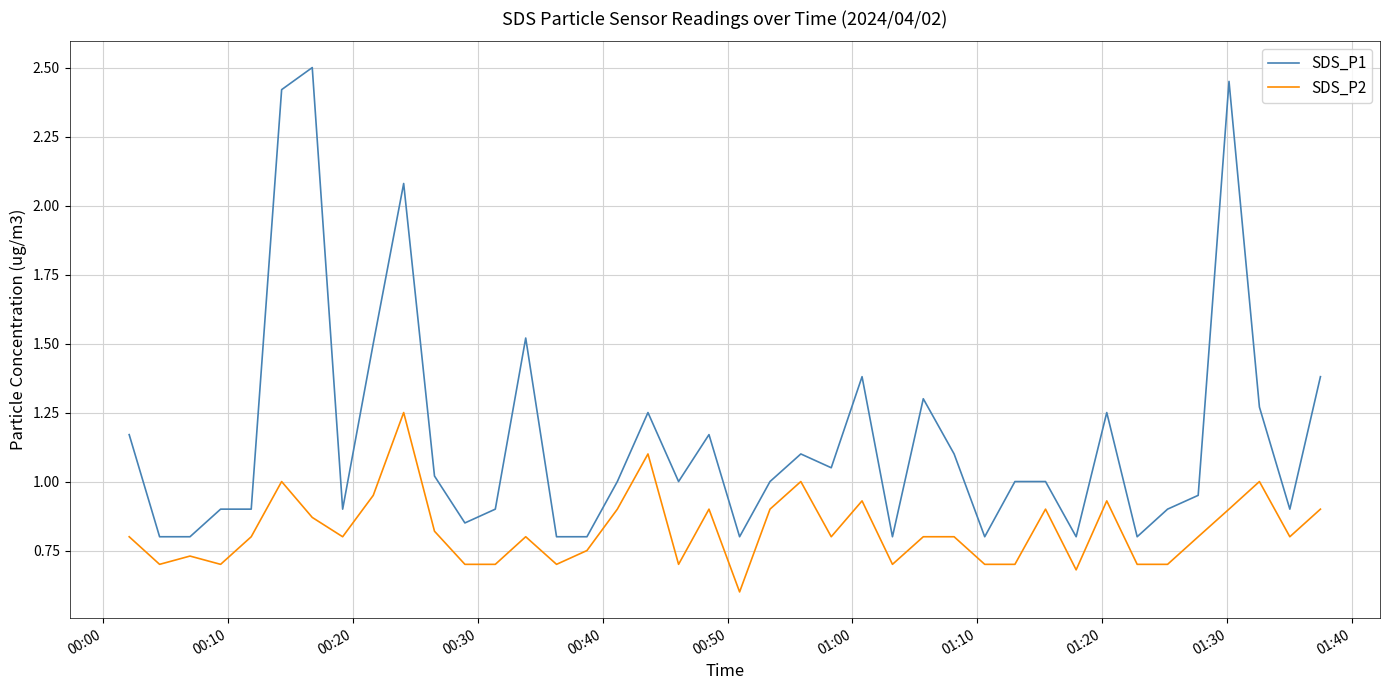

Which series has the largest total across all categories?

SDS_P1